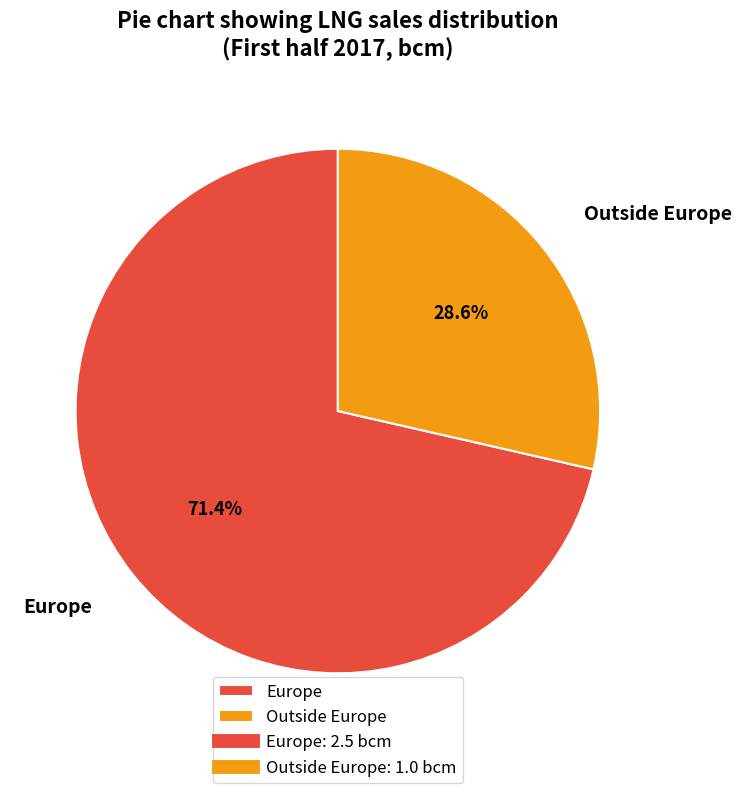

To the nearest percent, what portion does Europe represent?

71%